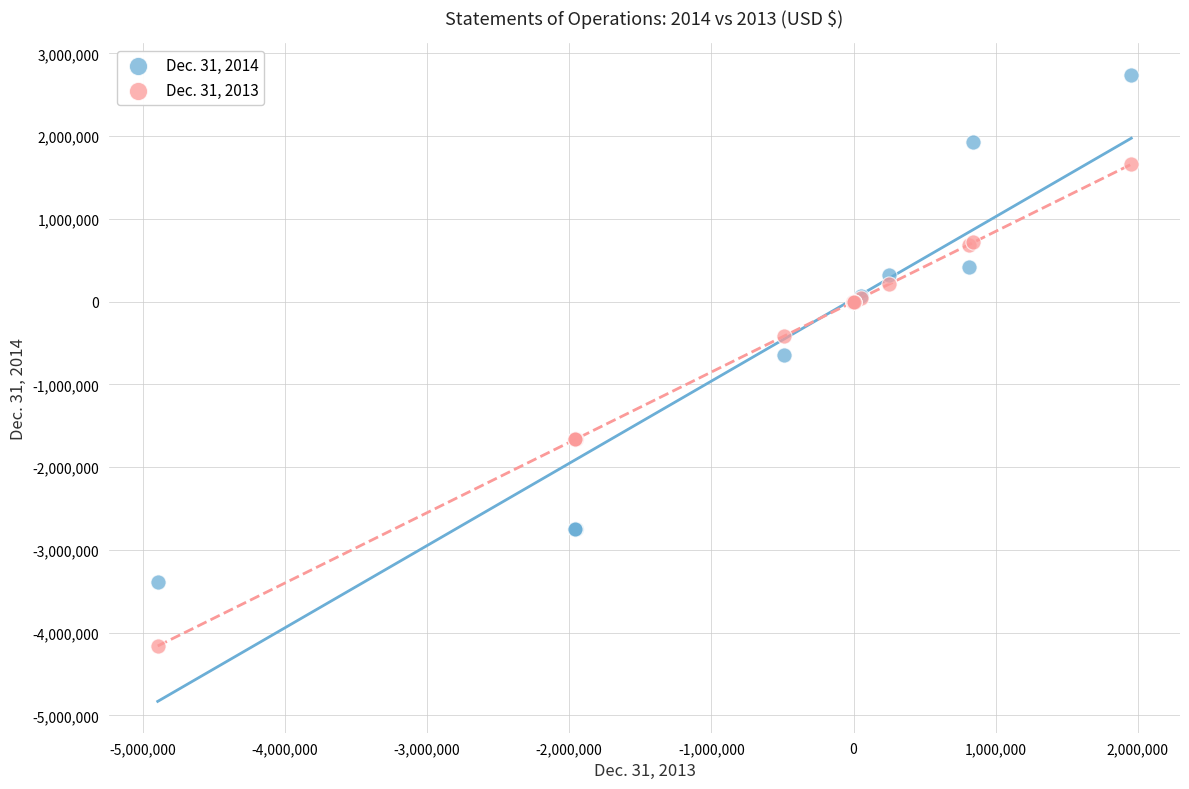

What is the X range (max minus min) for the scatter plot?

6848313.0